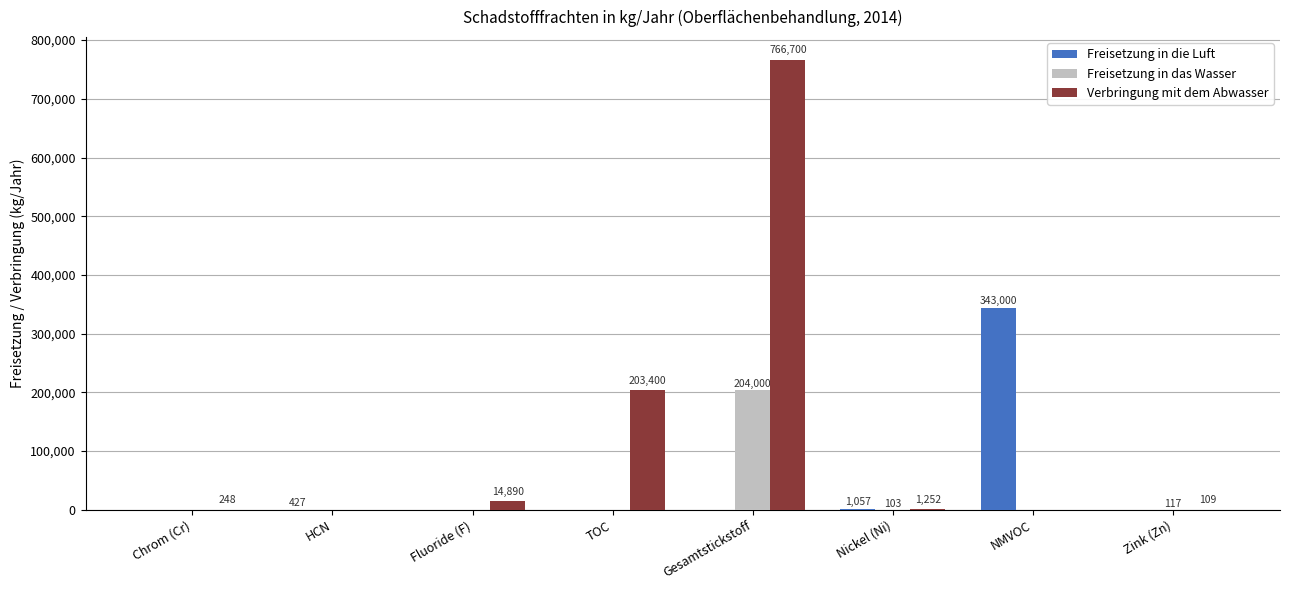

Which series has the largest total across all categories?

Verbringung mit dem Abwasser